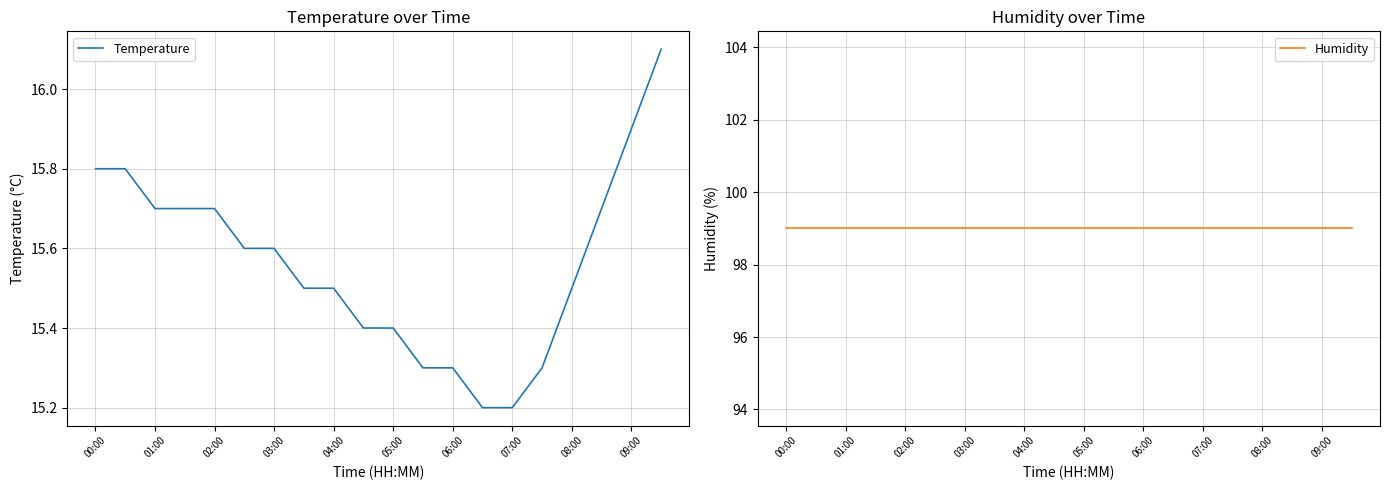

What are all the series names shown in the legend?

Temperature, Humidity